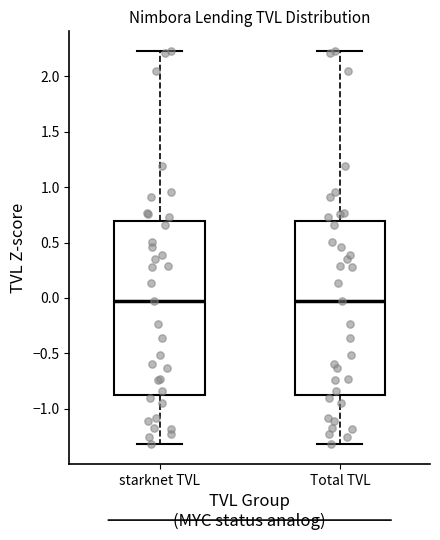

Reading left to right, read every box against the y-axis: the position of its median line, the range the box covers, and the ends of its whiskers. The values are not printed on the chart, so give them approximately, as read against the axis.

starknet TVL: median 0.00, box -0.85 to 0.70, whiskers -1.30 to 2.25
Total TVL: median 0.00, box -0.85 to 0.70, whiskers -1.30 to 2.25